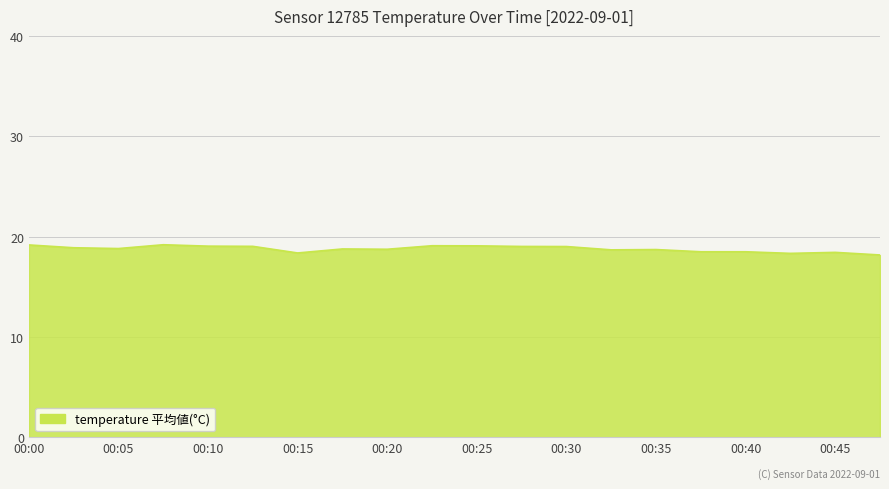

What is the difference between the maximum and minimum values?

1.0